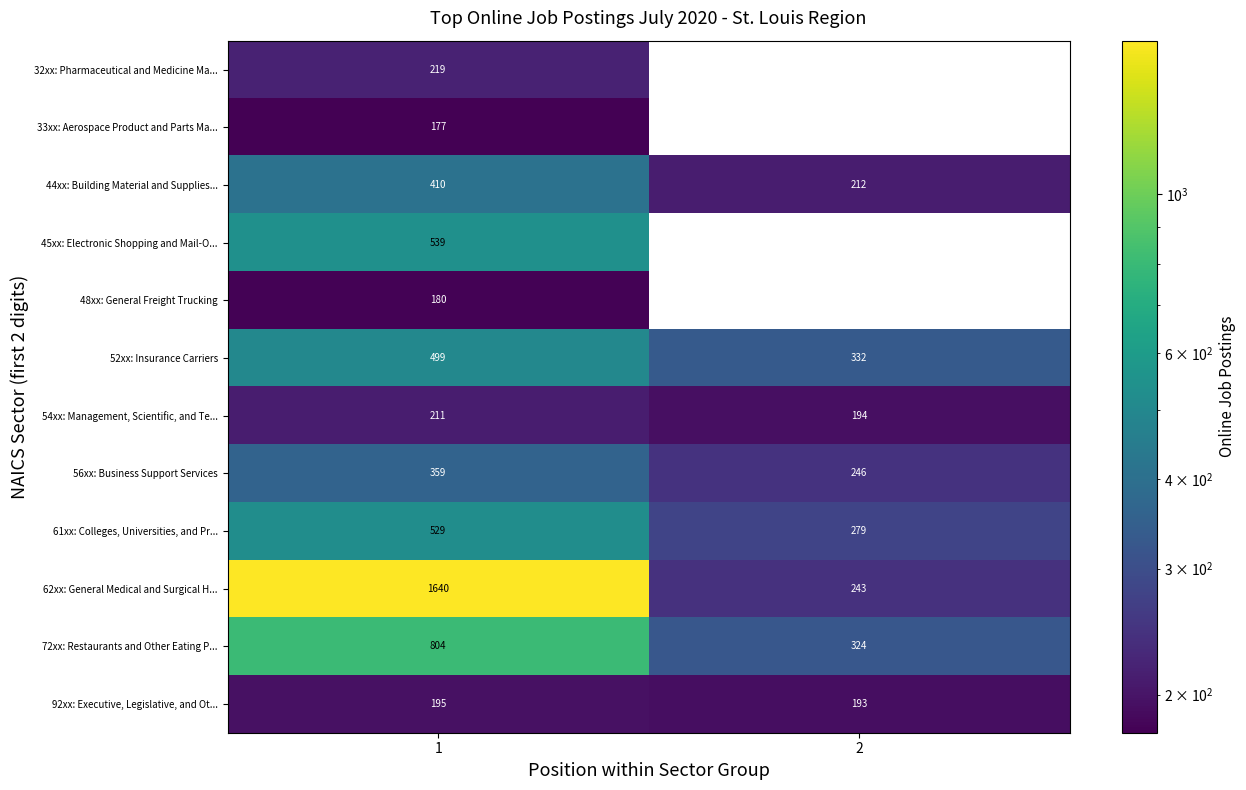

The value of 54xx: Management, Scientific, and Te... at 1 is 44.1. True or false?

False